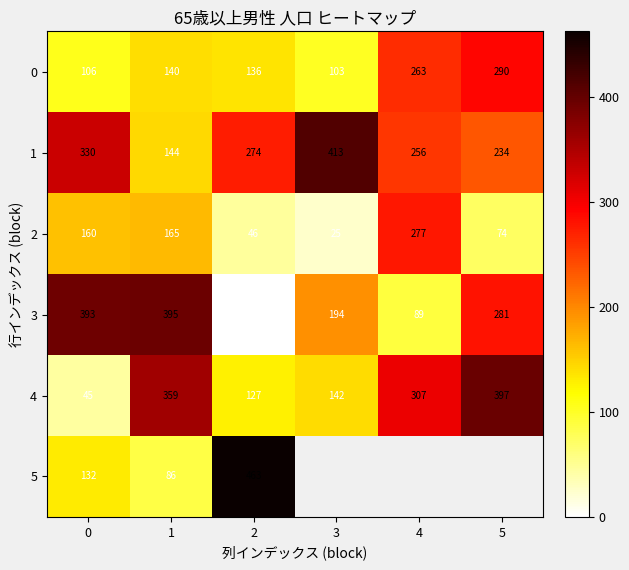

What is the average value of the 0 series?

173